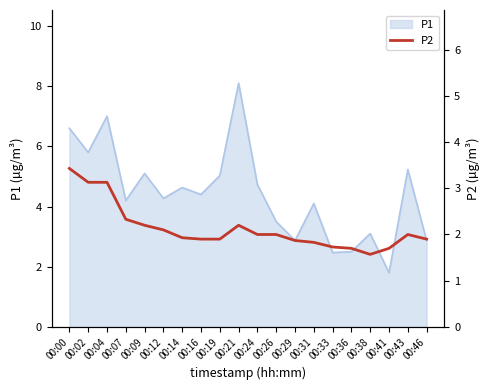

True or false: P1 has a value of 3.1 at 00:38.

True